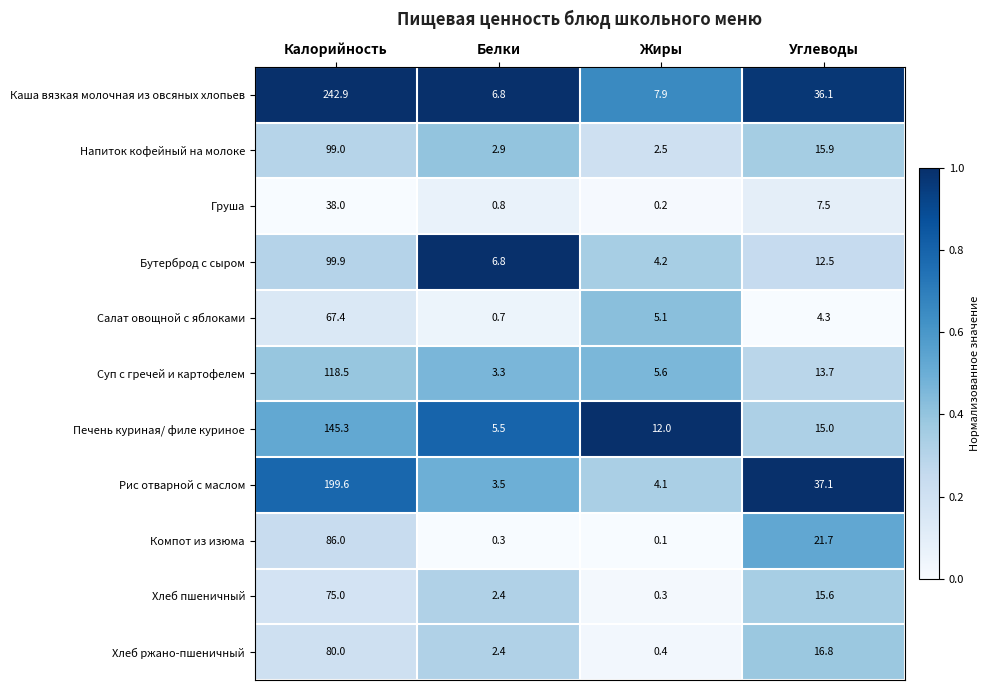

What is the total value across all series at Жиры?

42.4